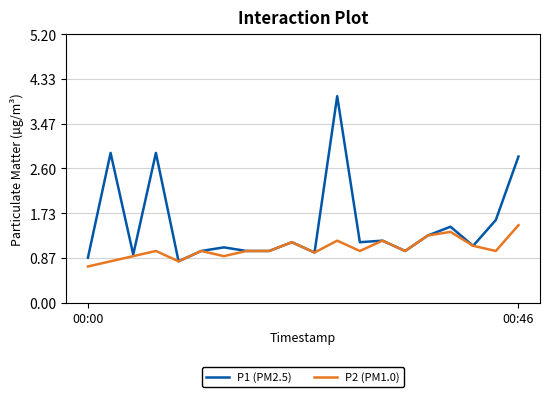

Which series has the widest spread of values?

P1 (PM2.5)